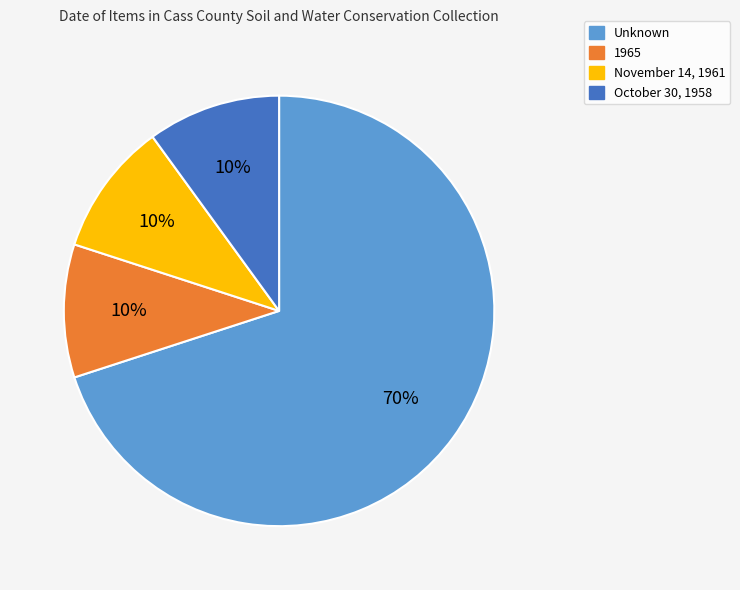

To the nearest percent, what percentage of the pie is October 30, 1958?

10%